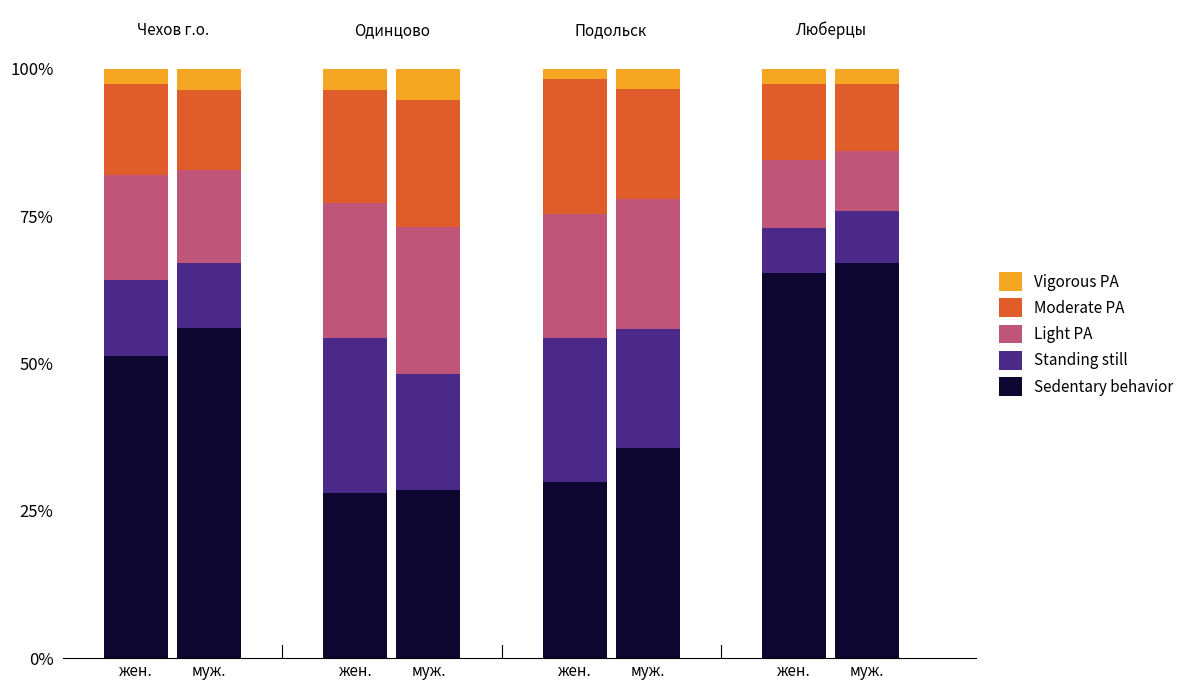

What is the label of the 5th bar from the right?

муж.